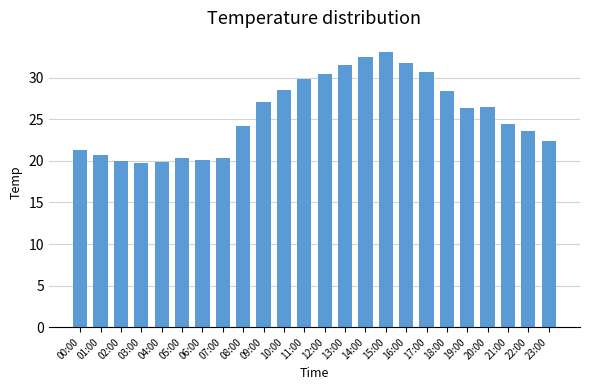

What position from the right is 19:00?

5